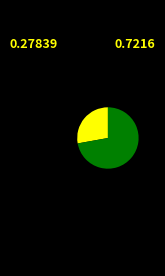

Does any single category account for the majority?

Yes